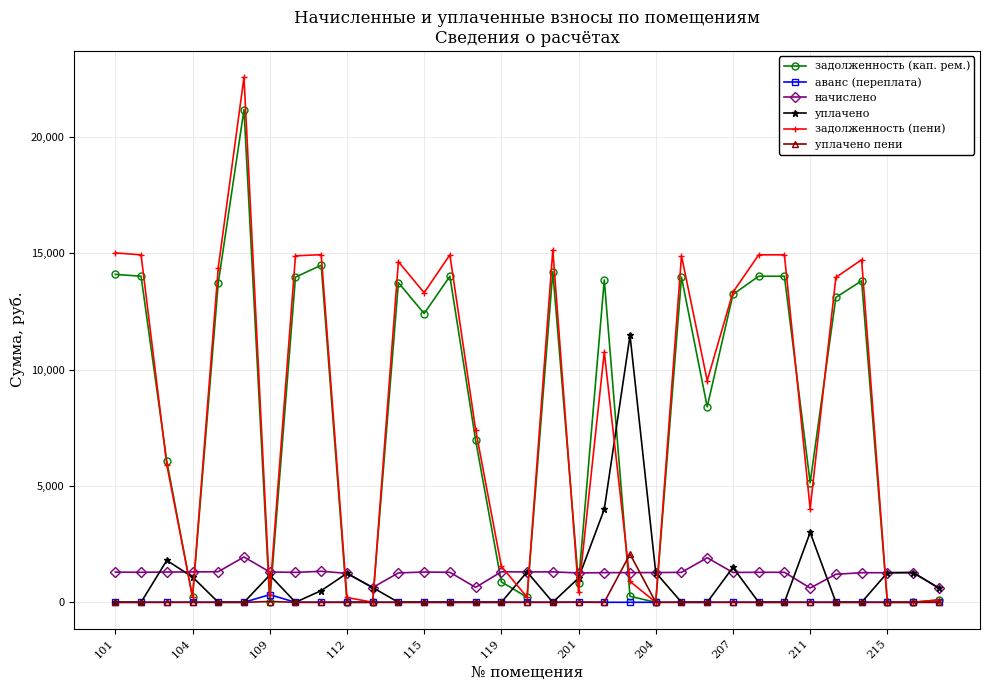

Which series has the widest spread of values?

задолженность (пени)